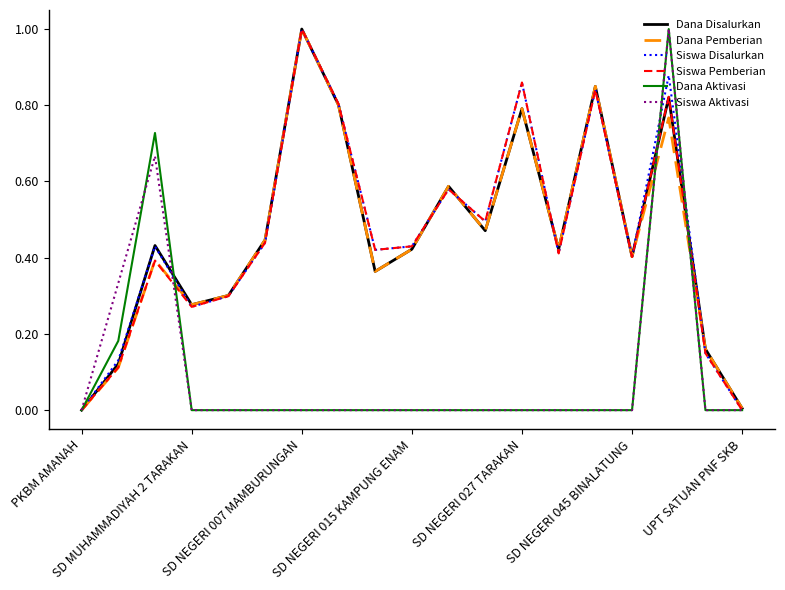

What is the maximum value shown in the chart?

1.0